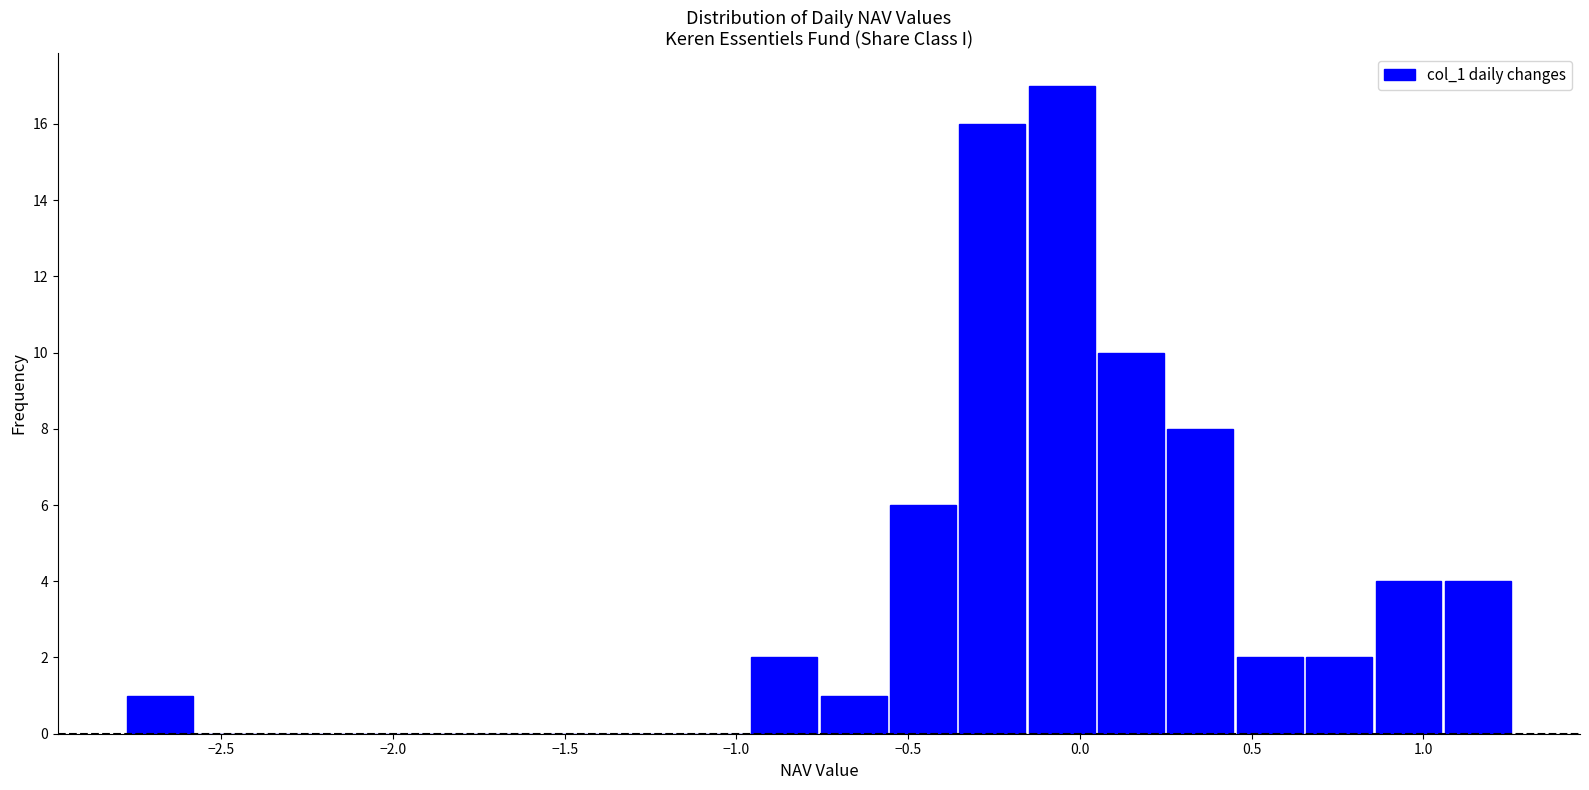

Which range on the x-axis has the tallest bar?

-0.15 to 0.05